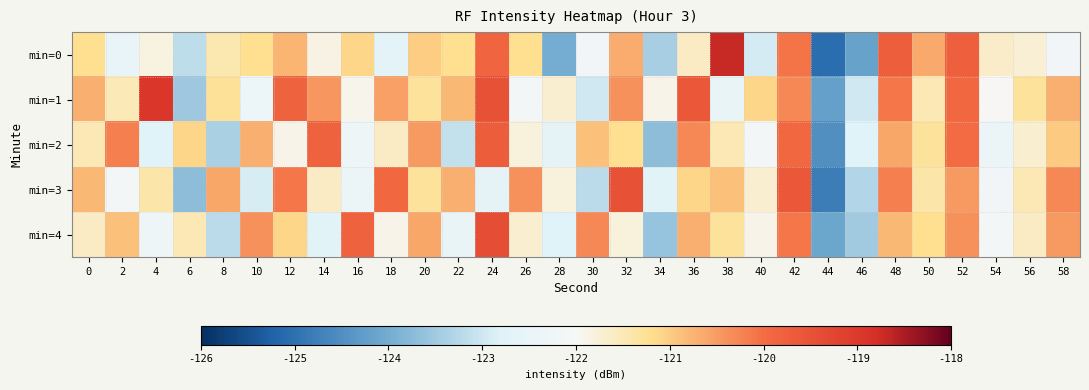

Reading left to right, extract all data points from this chart.

min=0: 0=-121.2	2=-122.5	4=-121.8	6=-123.2	8=-121.5	10=-121.2	12=-120.8	14=-121.8	16=-121.1	18=-122.6	20=-121.0	22=-121.2	24=-119.9	26=-121.2	28=-124.0	30=-122.2	32=-120.7	34=-123.4	36=-121.6	38=-118.7	40=-122.9	42=-120.1	44=-125.0	46=-124.2	48=-119.7	50=-120.6	52=-119.8	54=-121.6	56=-121.7	58=-122.2
min=1: 0=-120.7	2=-121.5	4=-118.9	6=-123.5	8=-121.3	10=-122.4	12=-119.8	14=-120.5	16=-121.9	18=-120.6	20=-121.3	22=-120.8	24=-119.5	26=-122.1	28=-121.7	30=-123.0	32=-120.4	34=-121.9	36=-119.6	38=-122.5	40=-121.1	42=-120.3	44=-124.2	46=-123.0	48=-120.1	50=-121.5	52=-119.9	54=-122.0	56=-121.3	58=-120.7
min=2: 0=-121.5	2=-120.2	4=-122.8	6=-121.1	8=-123.4	10=-120.7	12=-121.9	14=-119.8	16=-122.3	18=-121.6	20=-120.5	22=-123.1	24=-119.7	26=-121.8	28=-122.6	30=-120.9	32=-121.2	34=-123.7	36=-120.3	38=-121.5	40=-122.1	42=-119.9	44=-124.5	46=-122.8	48=-120.6	50=-121.3	52=-120.0	54=-122.4	56=-121.7	58=-121.0
min=3: 0=-120.8	2=-122.1	4=-121.4	6=-123.7	8=-120.6	10=-122.9	12=-120.1	14=-121.6	16=-122.4	18=-119.9	20=-121.3	22=-120.7	24=-122.6	26=-120.4	28=-121.8	30=-123.2	32=-119.5	34=-122.7	36=-121.1	38=-120.9	40=-121.7	42=-119.6	44=-124.8	46=-123.3	48=-120.2	50=-121.4	52=-120.5	54=-122.2	56=-121.5	58=-120.3
min=4: 0=-121.6	2=-120.9	4=-122.3	6=-121.5	8=-123.2	10=-120.4	12=-121.1	14=-122.7	16=-119.8	18=-121.9	20=-120.6	22=-122.5	24=-119.4	26=-121.7	28=-122.8	30=-120.3	32=-121.8	34=-123.6	36=-120.7	38=-121.3	40=-121.9	42=-120.1	44=-124.1	46=-123.5	48=-120.8	50=-121.2	52=-120.4	54=-122.1	56=-121.6	58=-120.5